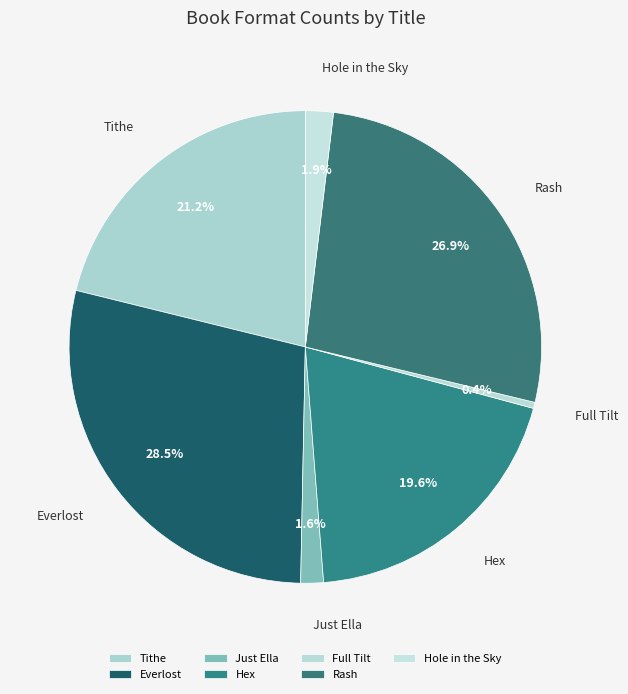

To the nearest percent, what is the difference between the Rash and Tithe slice percentages?

6%